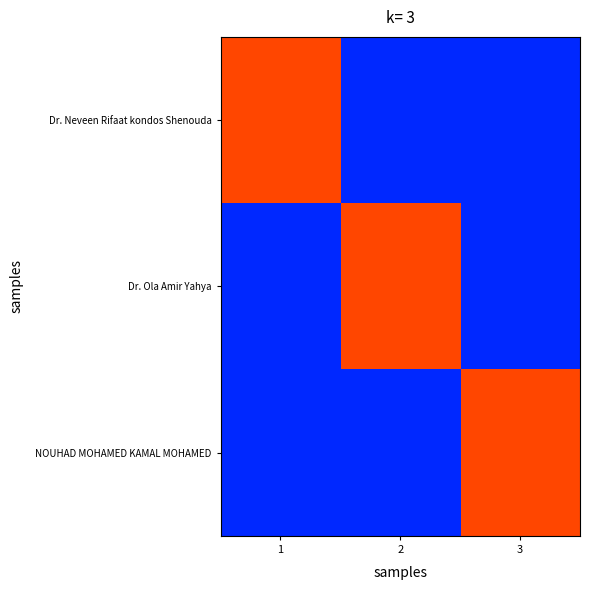

Reading left to right, what are all the values shown in this chart?

Dr. Neveen Rifaat kondos Shenouda: 1=80	2=60	3=60
Dr. Ola Amir Yahya: 1=60	2=80	3=60
NOUHAD MOHAMED KAMAL MOHAMED: 1=60	2=60	3=80